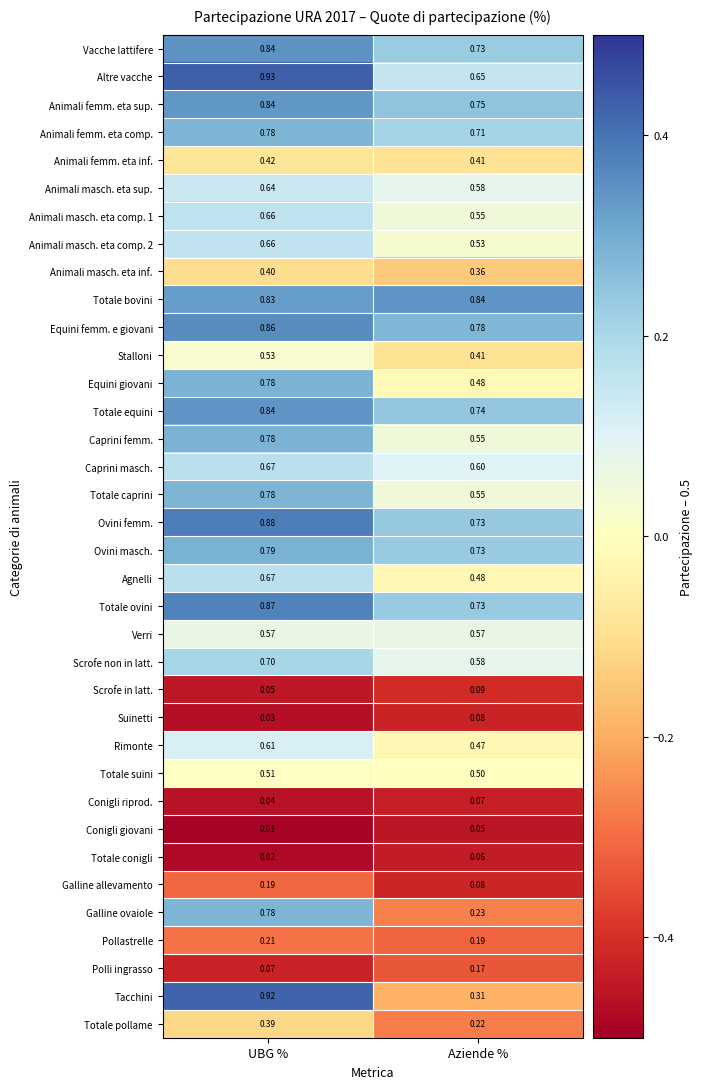

Rank the categories by Conigli riprod. value from lowest to highest.

UBG %, Aziende %